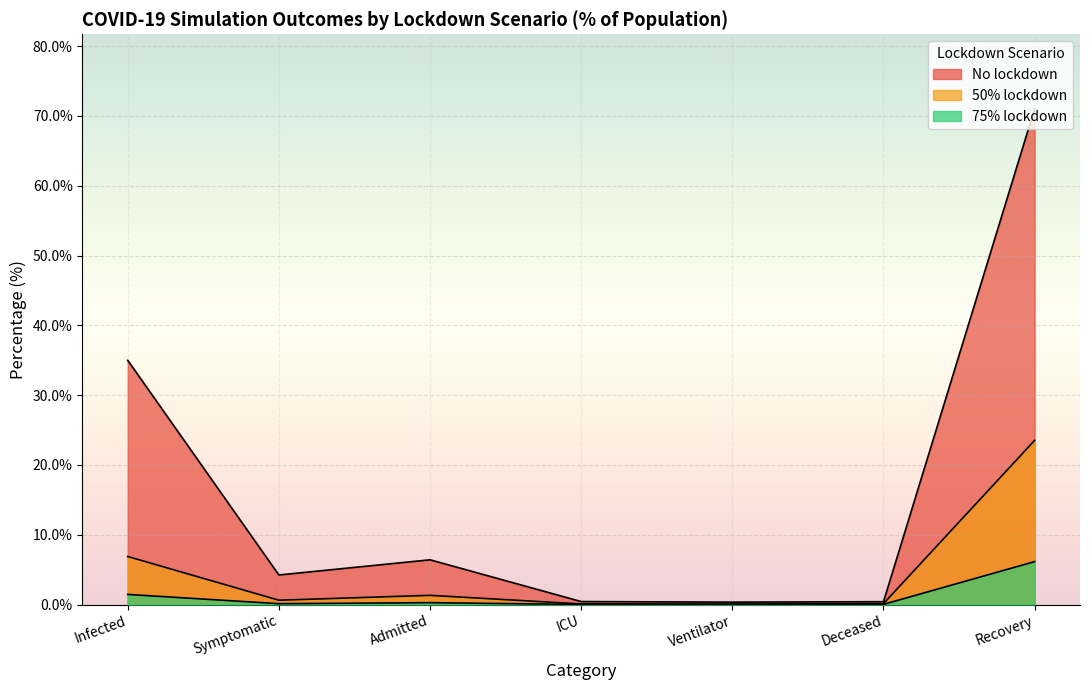

In No lockdown, how many points are lower than both neighbors (excluding endpoints)?

2